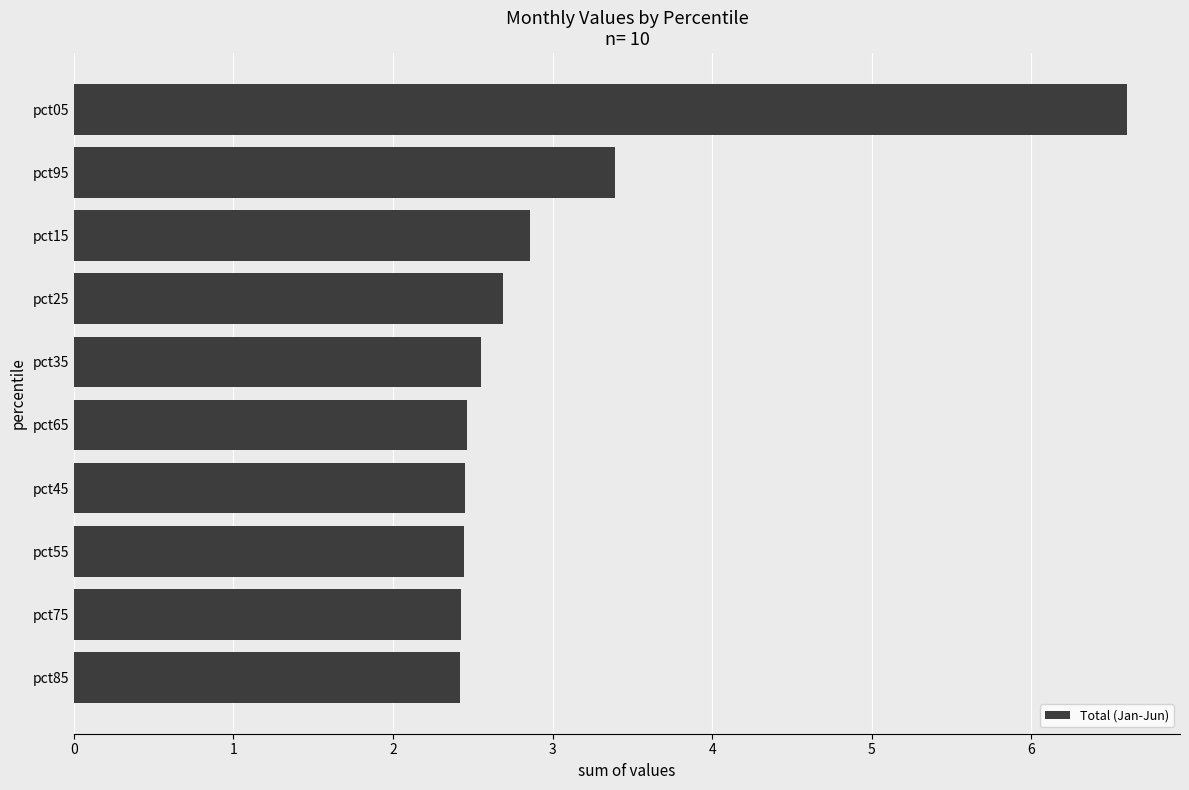

True or false: the data shows 4.1 at pct25.

False